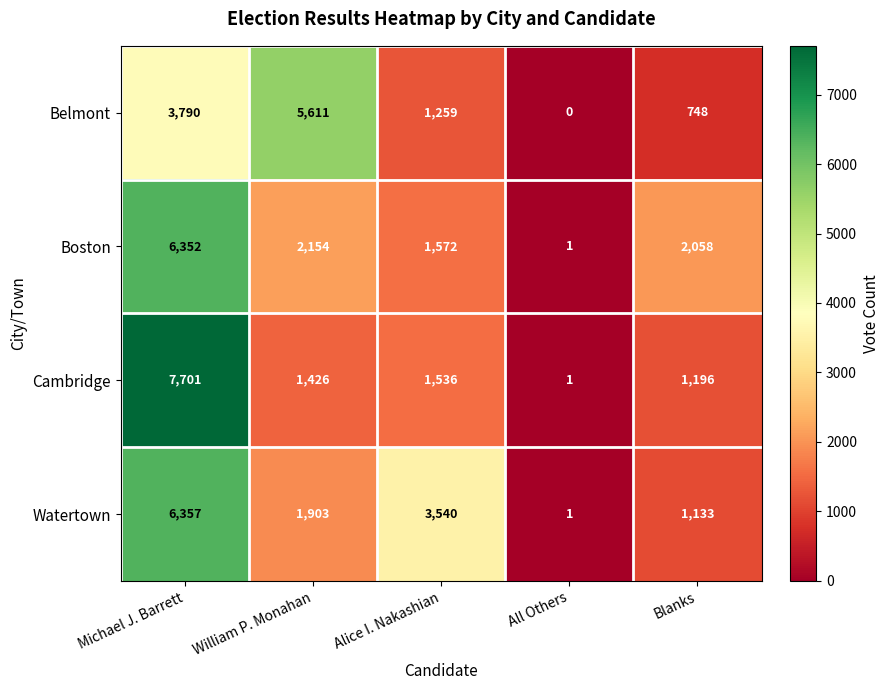

At how many categories does at least one series exceed 2616?

3